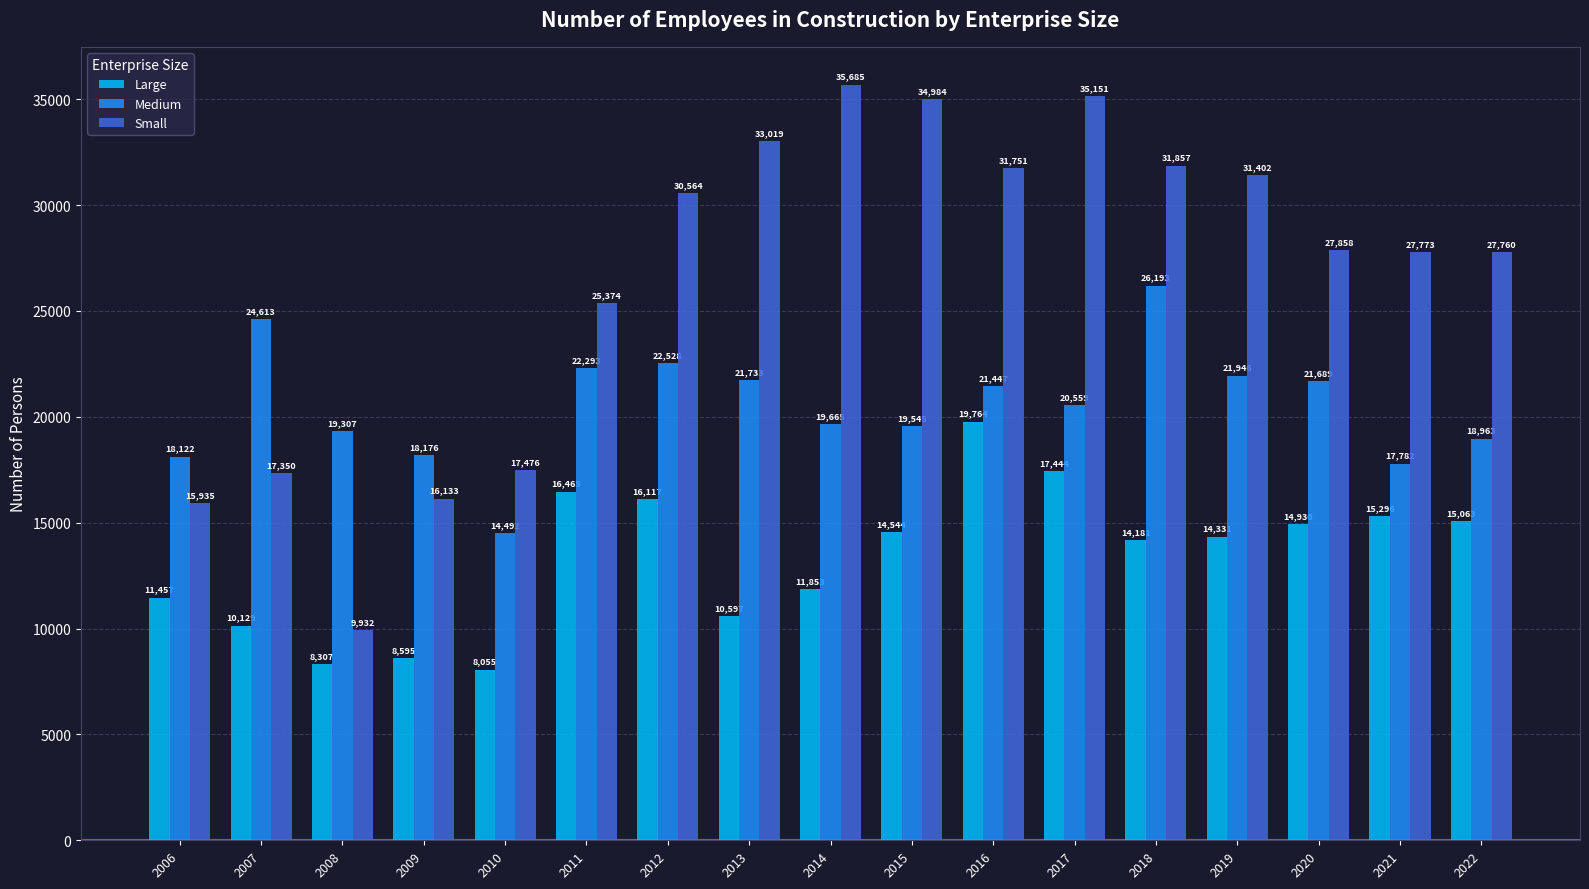

True or false: Large has a value of 20036 at 2021.

False